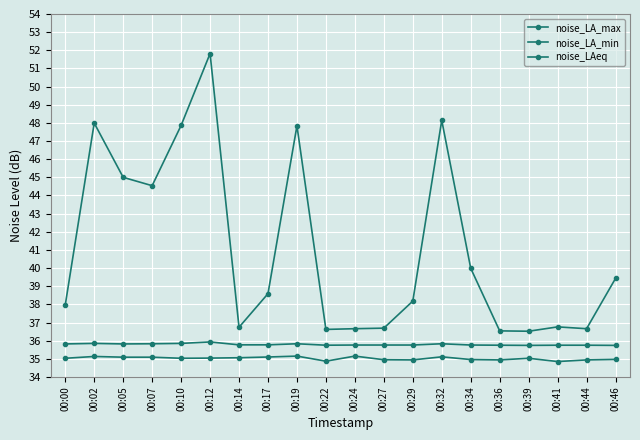

At which category does noise_LA_max reach its first local valley?

00:07